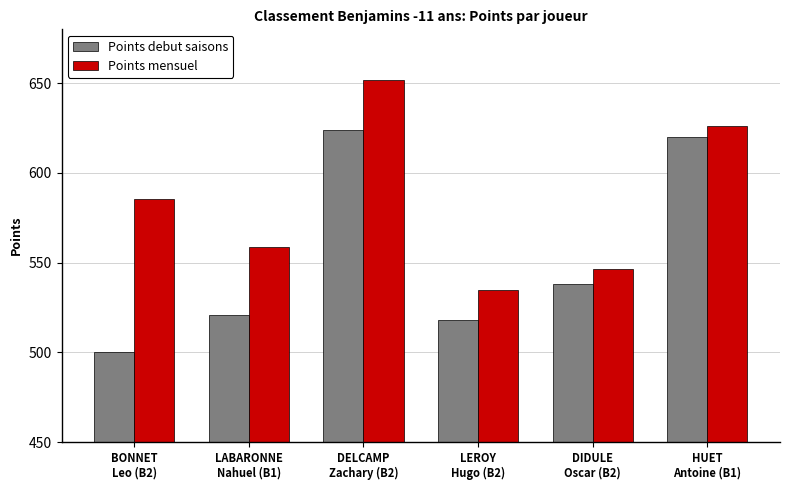

The Points mensuel series shows 546.2 at DIDULE
Oscar (B2). True or false?

True